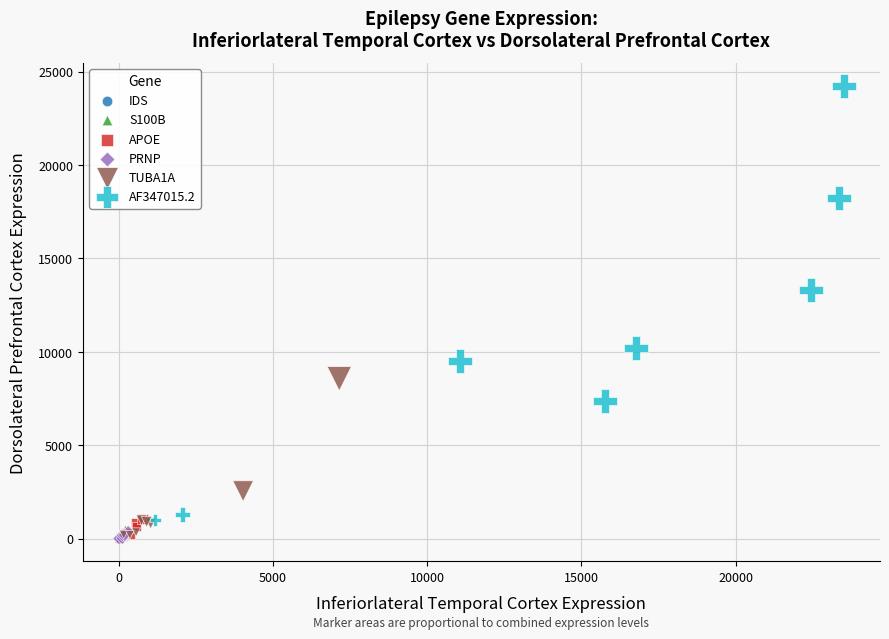

Which series has the largest Y range (max minus min)?

AF347015.2